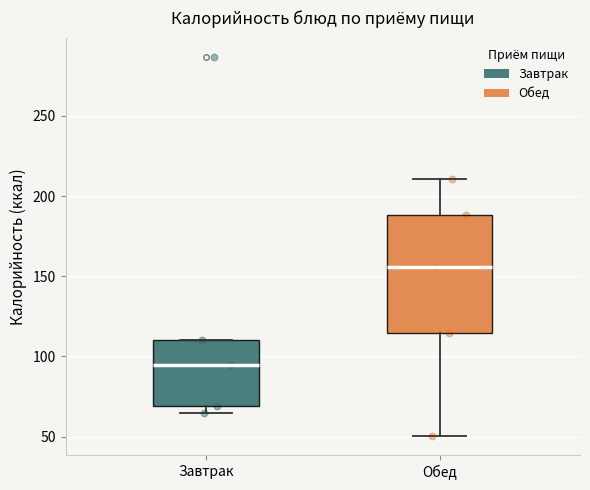

Reading left to right, read every box against the y-axis: the position of its median line, the range the box covers, and the ends of its whiskers. The values are not printed on the chart, so give them approximately, as read against the axis.

Завтрак: median 95, box 70 to 110, whiskers 65 to 110
Обед: median 155, box 115 to 190, whiskers 50 to 210